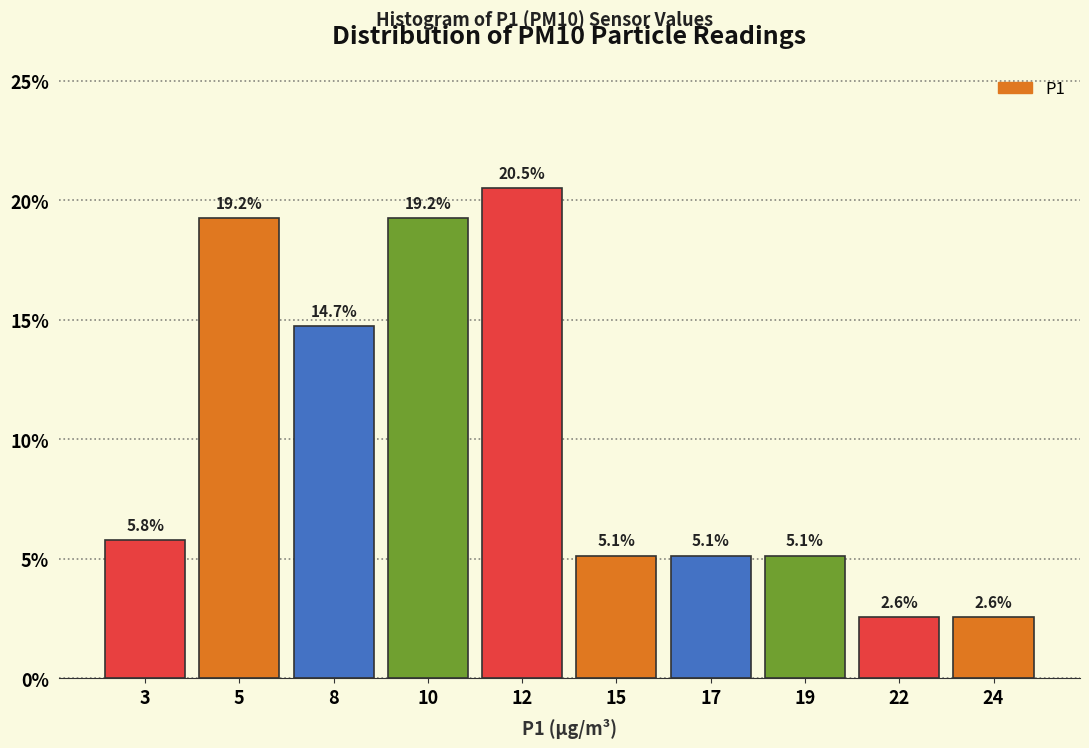

Reading left to right, what are all the values shown in this chart?

5.8	19.2	14.7	19.2	20.5	5.1	5.1	5.1	2.6	2.6